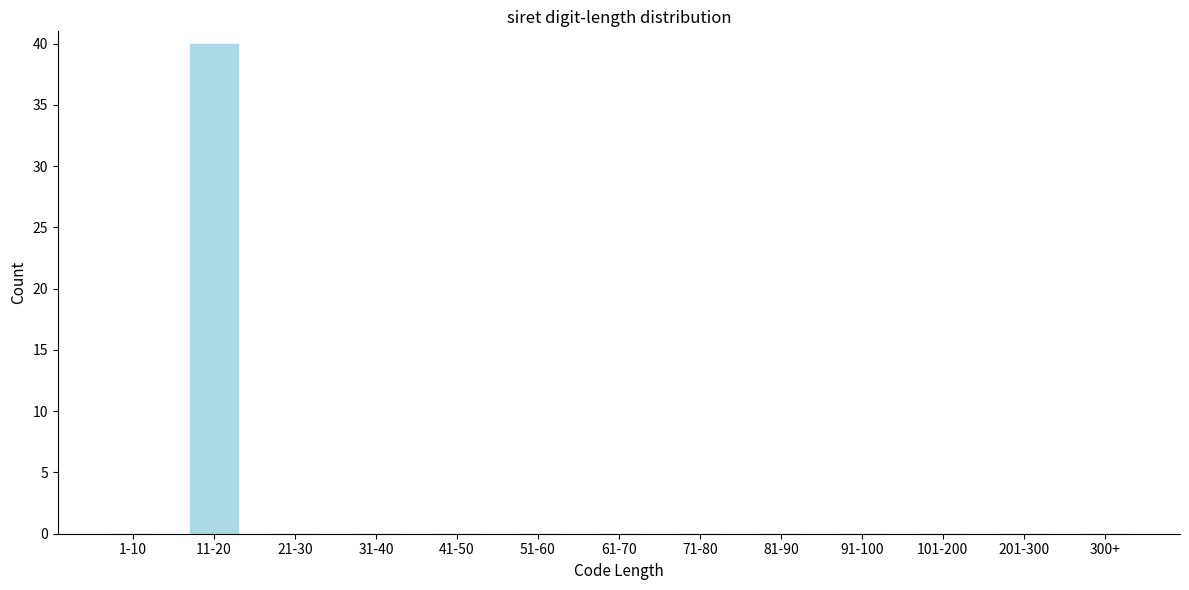

Reading right to left, transcribe all the data shown in this chart.

300+=0	201-300=0	101-200=0	91-100=0	81-90=0	71-80=0	61-70=0	51-60=0	41-50=0	31-40=0	21-30=0	11-20=40	1-10=0